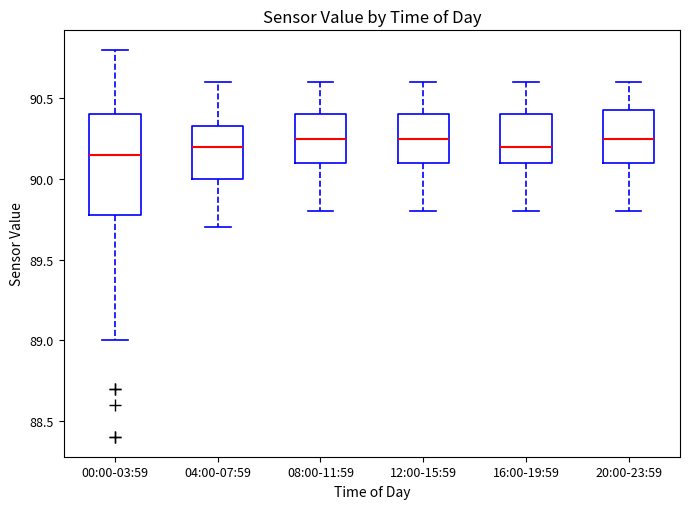

Reading left to right, transcribe this box plot: for each box, give where its median line is, the range the box spans, and where its two whiskers end, as read against the y-axis. The values are not printed on the chart, so give them approximately, as read against the axis.

00:00-03:59: median 90.15, box 89.80 to 90.40, whiskers 89.00 to 90.80
04:00-07:59: median 90.20, box 90.00 to 90.35, whiskers 89.70 to 90.60
08:00-11:59: median 90.25, box 90.10 to 90.40, whiskers 89.80 to 90.60
12:00-15:59: median 90.25, box 90.10 to 90.40, whiskers 89.80 to 90.60
16:00-19:59: median 90.20, box 90.10 to 90.40, whiskers 89.80 to 90.60
20:00-23:59: median 90.25, box 90.10 to 90.45, whiskers 89.80 to 90.60